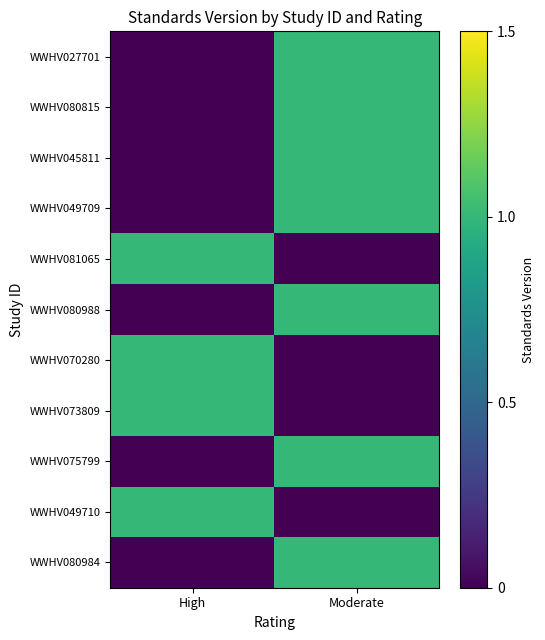

What is the total value across all series at Moderate?

7